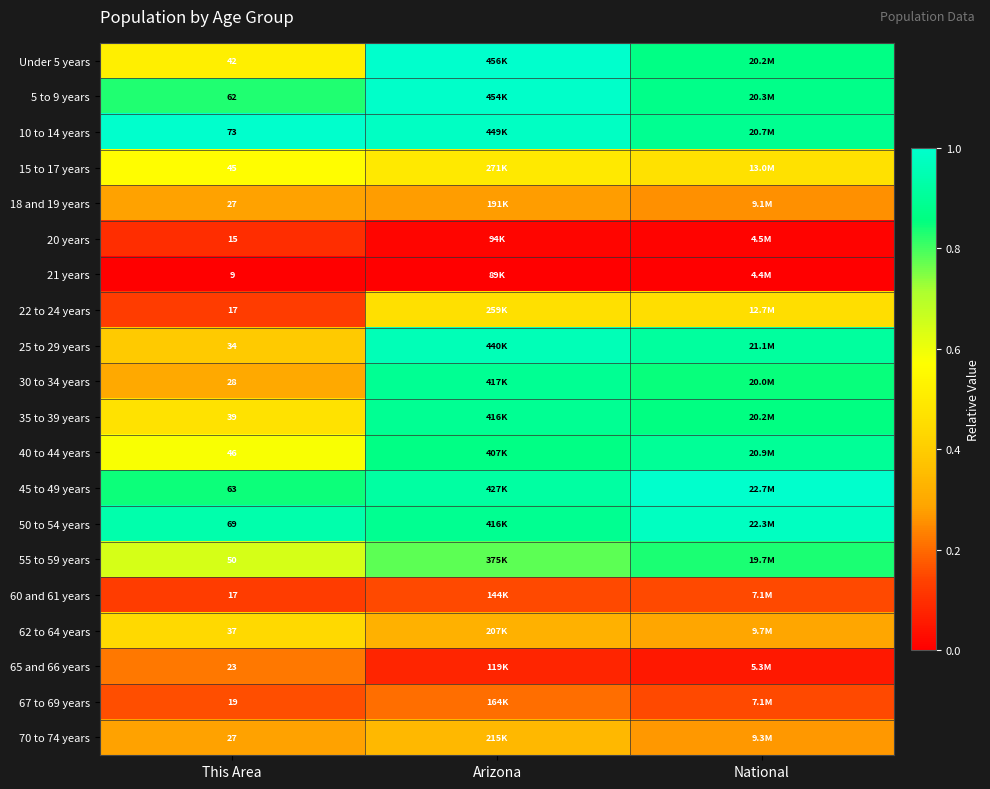

Is the value of 18 and 19 years at This Area greater than the value of 50 to 54 years at This Area?

No